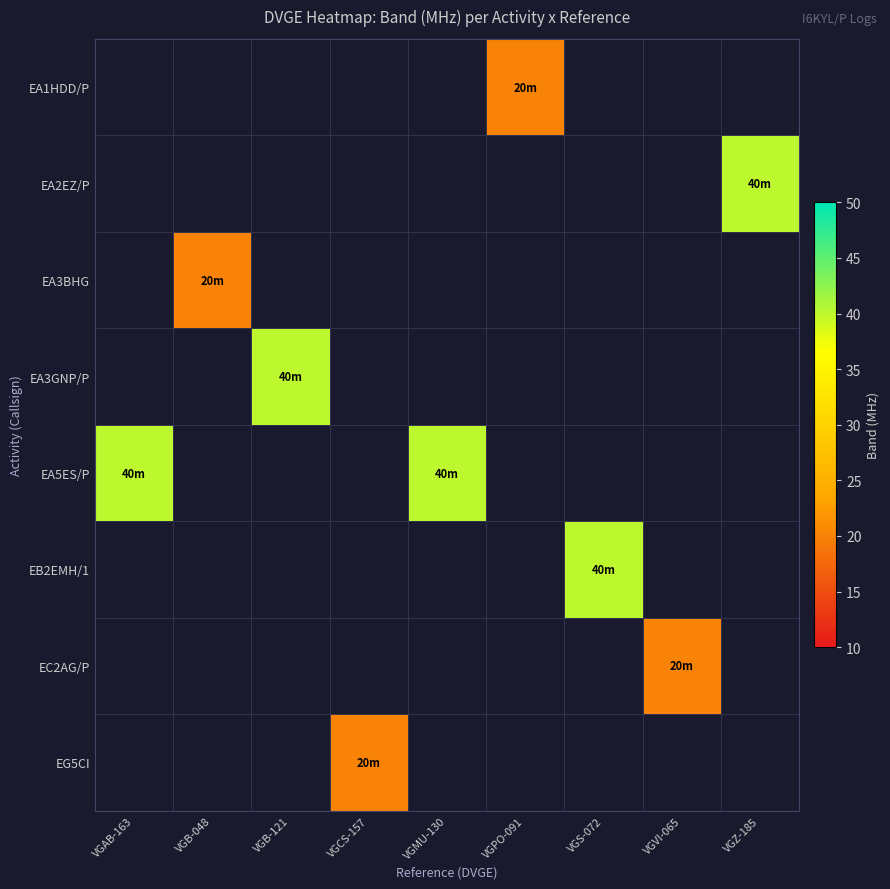

The EA3GNP/P series shows 40.0 at VGB-121. True or false?

True